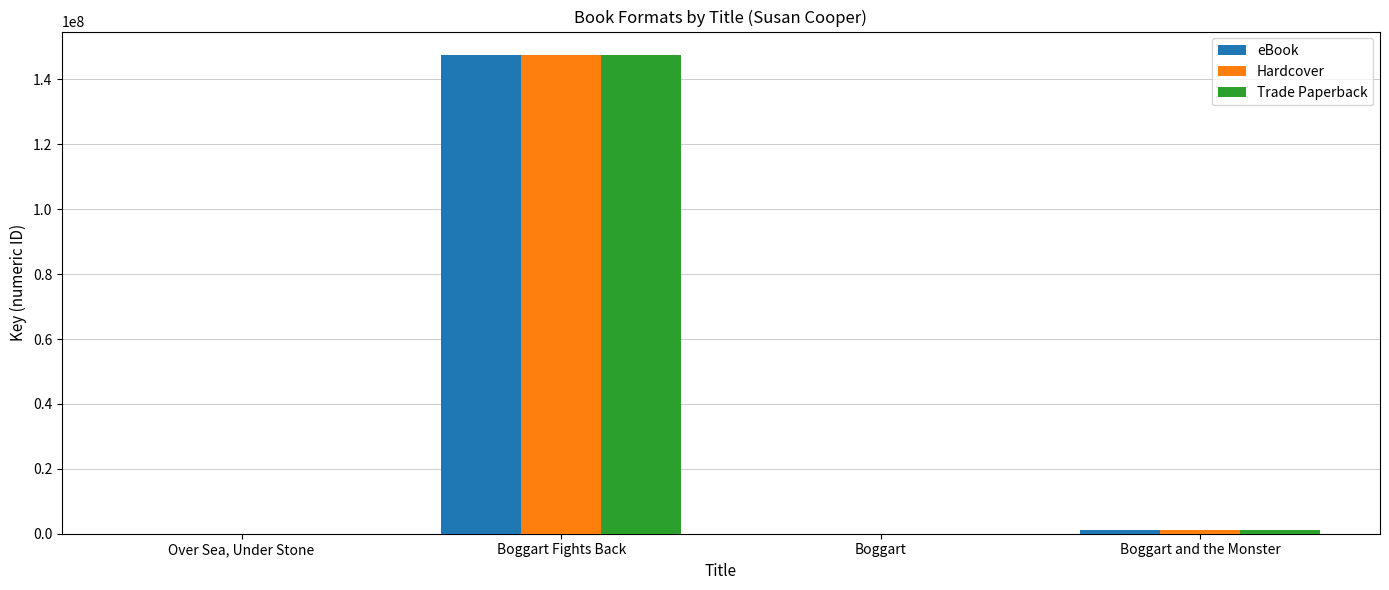

At which category is the sum across all series the highest?

Boggart Fights Back